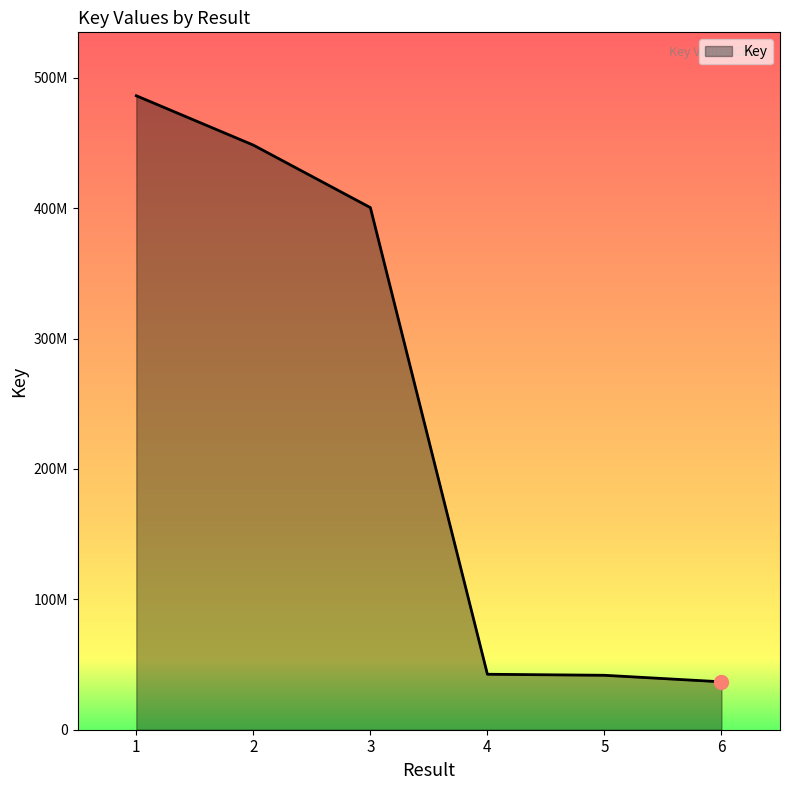

What is the change in value from 1 to 4?

-443631441